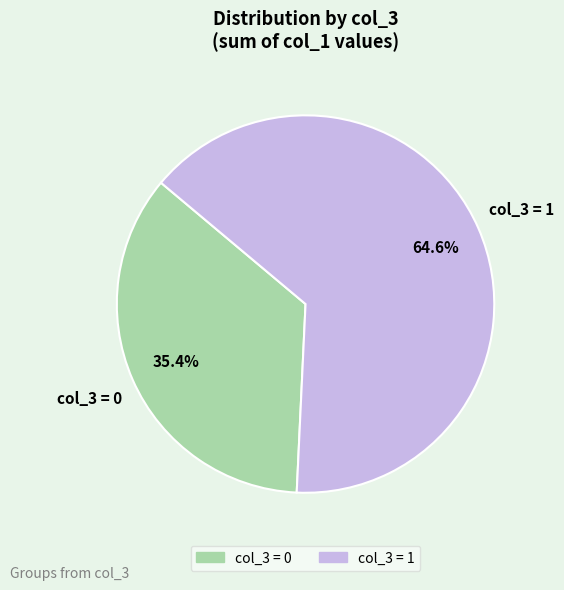

Does any single category account for the majority?

Yes